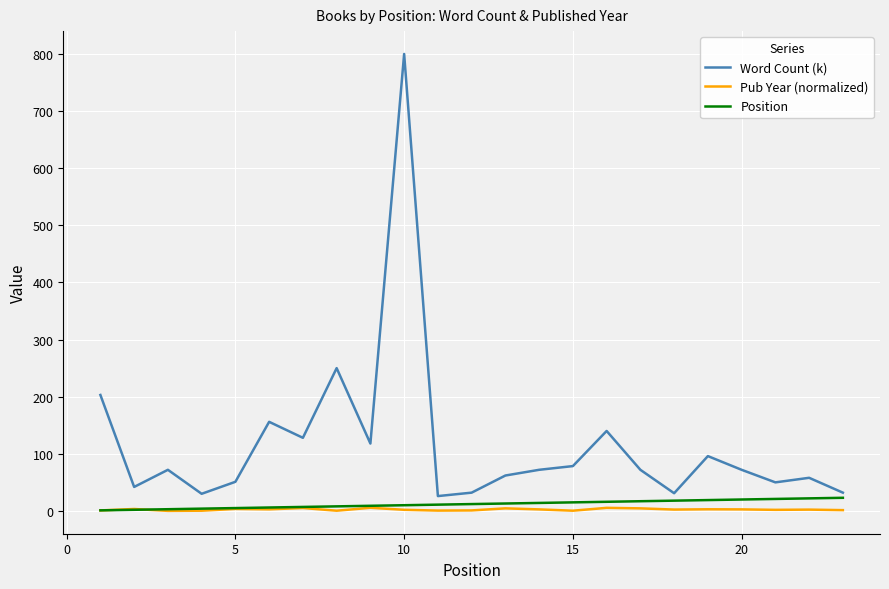

What is the minimum value for Word Count (k)?

26.0